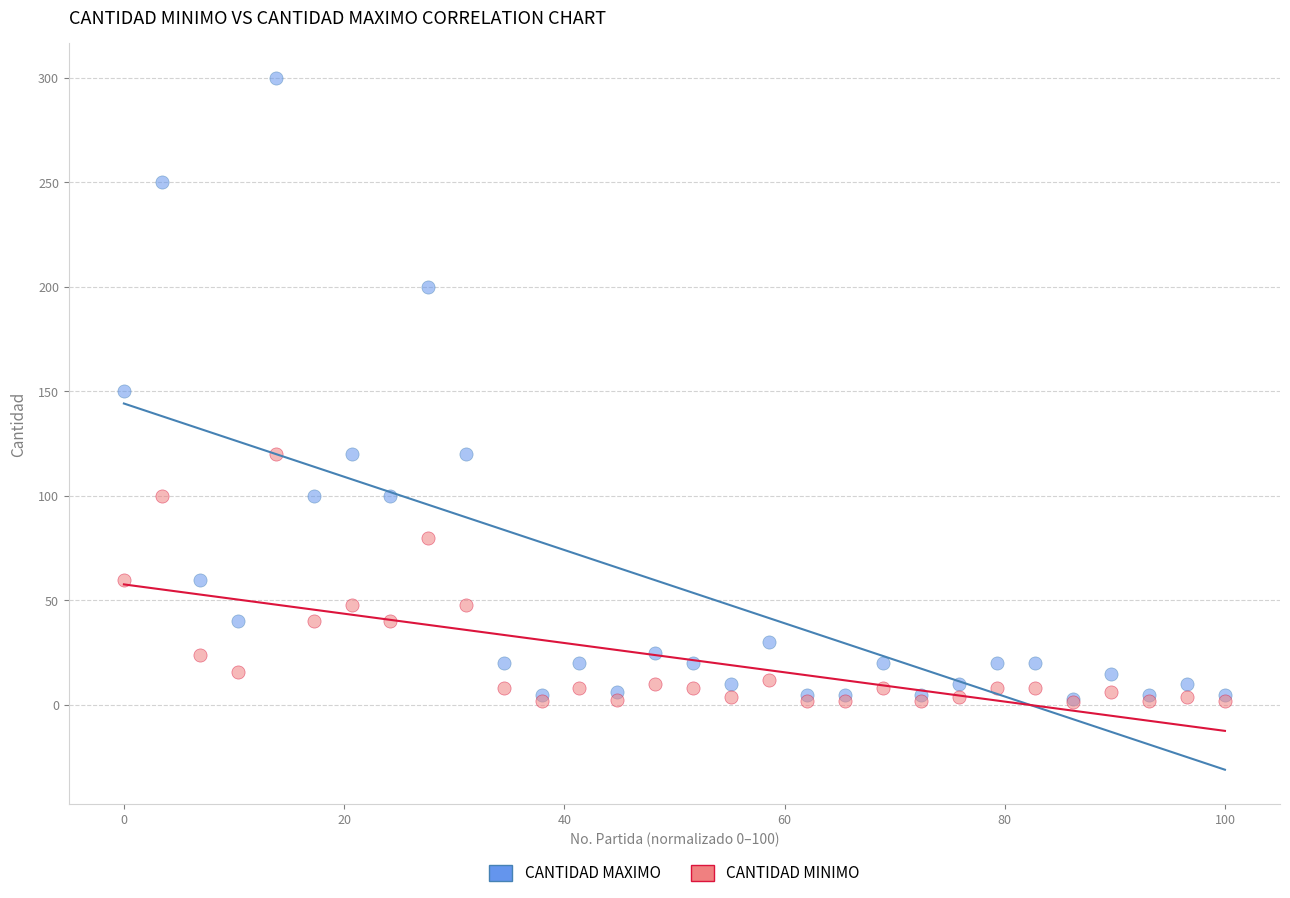

Which series contains the highest Y value?

CANTIDAD MAXIMO